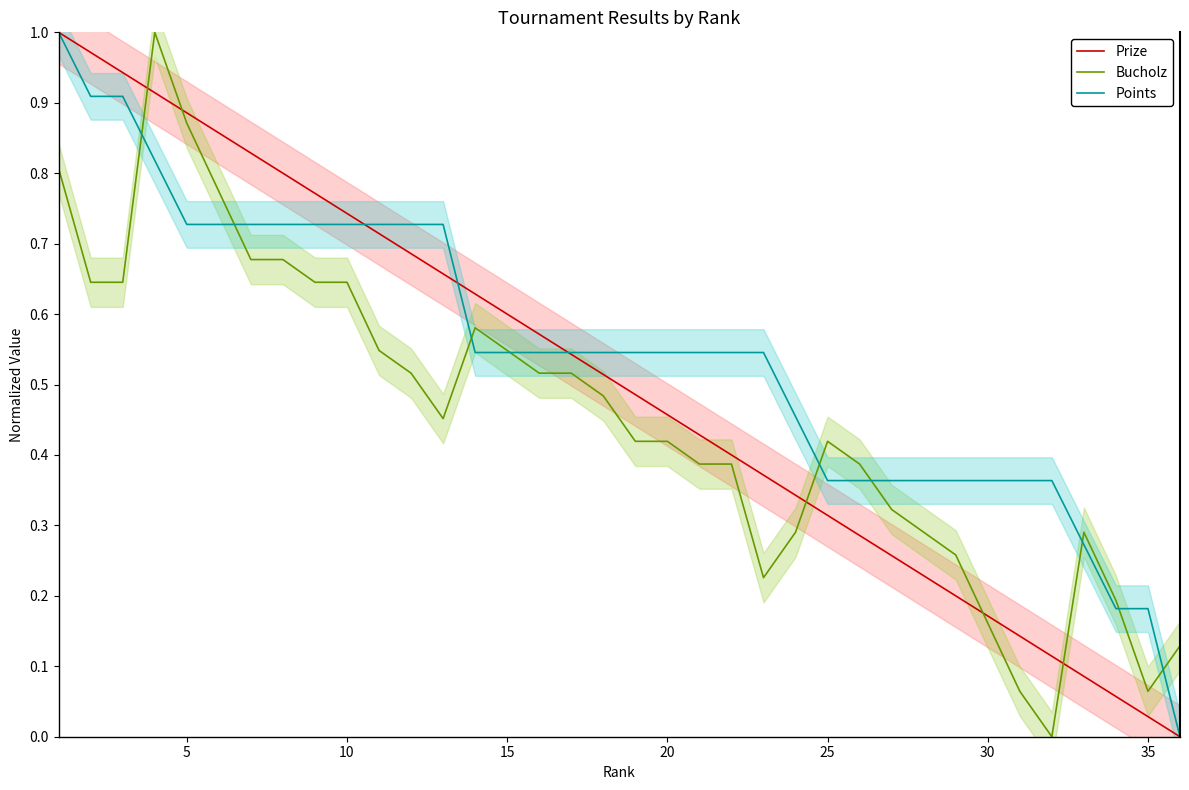

True or false: Points has a value of 0.2 at 35.

True